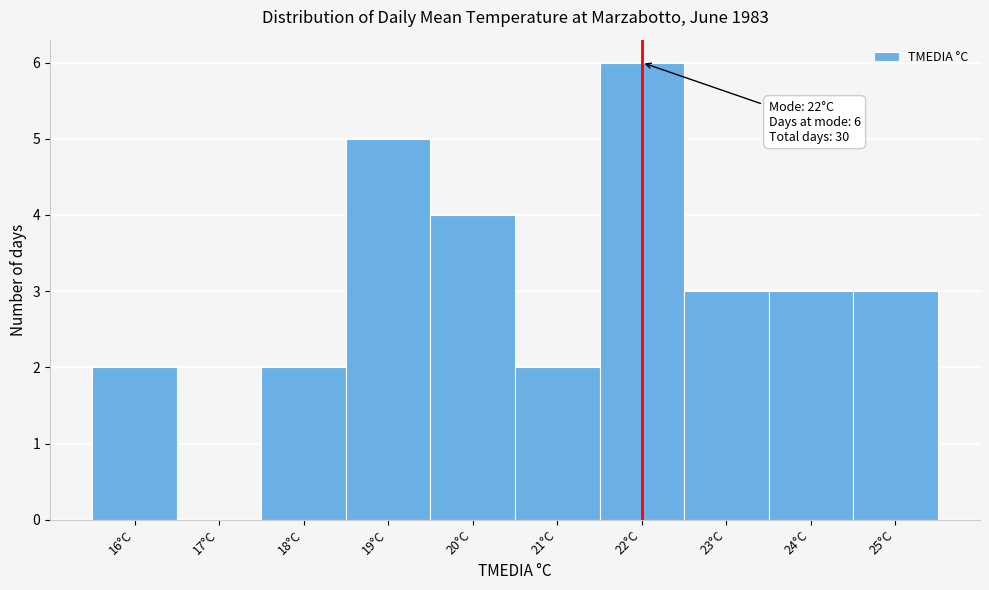

Over which range of the x-axis is the bar tallest?

21.5 to 22.5